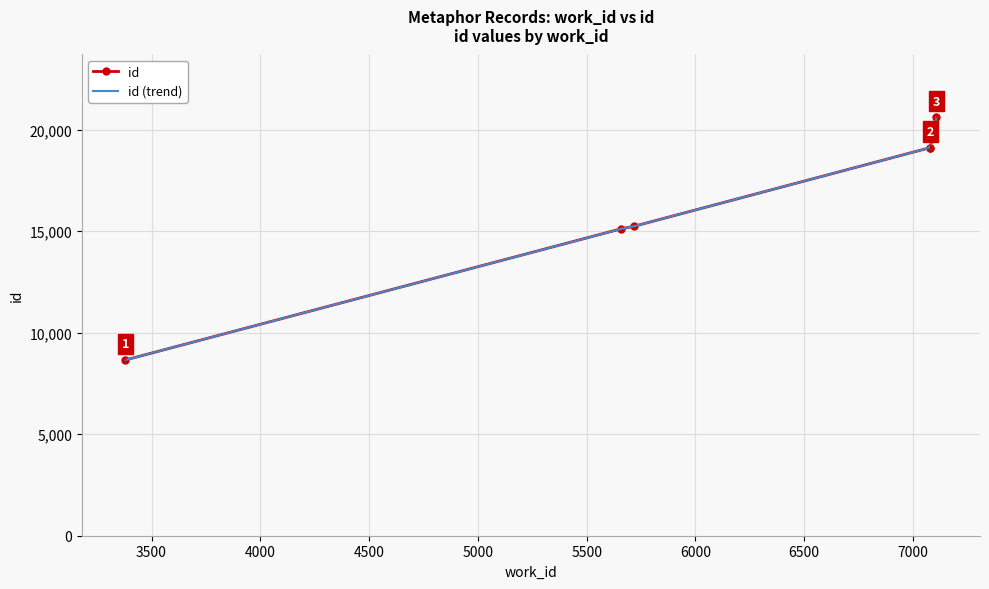

Between 5718 and 7080, which is larger?

7080